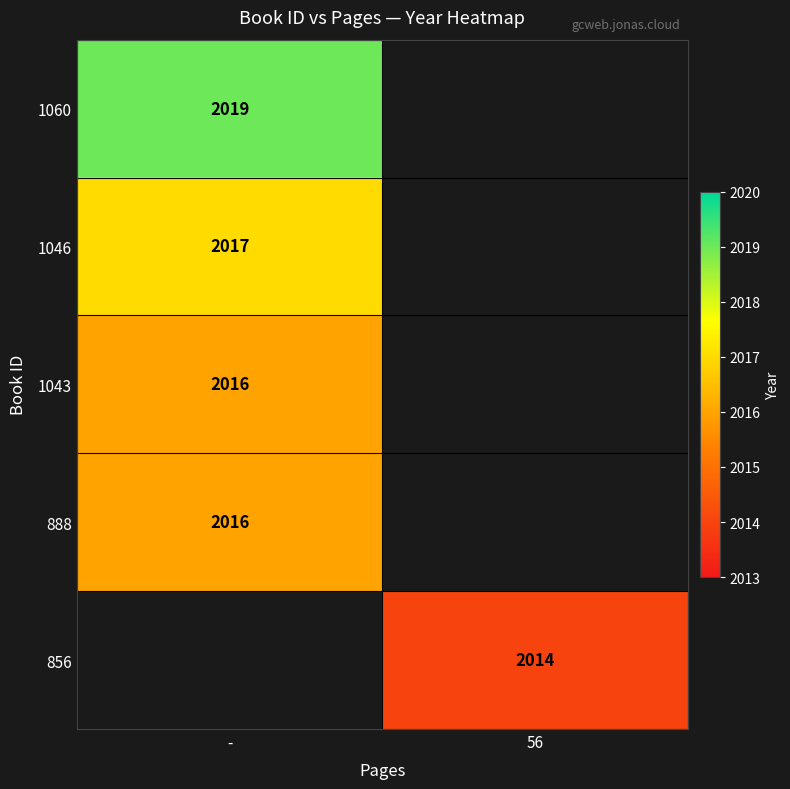

Is the value of 1060 at - greater than the value of 888 at -?

Yes